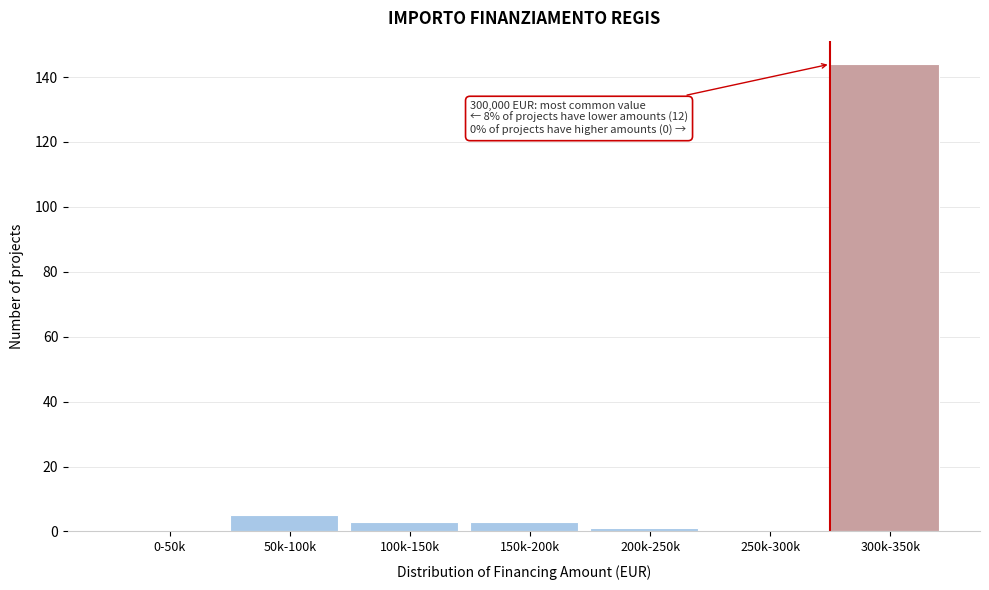

Reading left to right, list all the values displayed in this chart.

0-50k=0	50k-100k=5	100k-150k=3	150k-200k=3	200k-250k=1	250k-300k=0	300k-350k=144